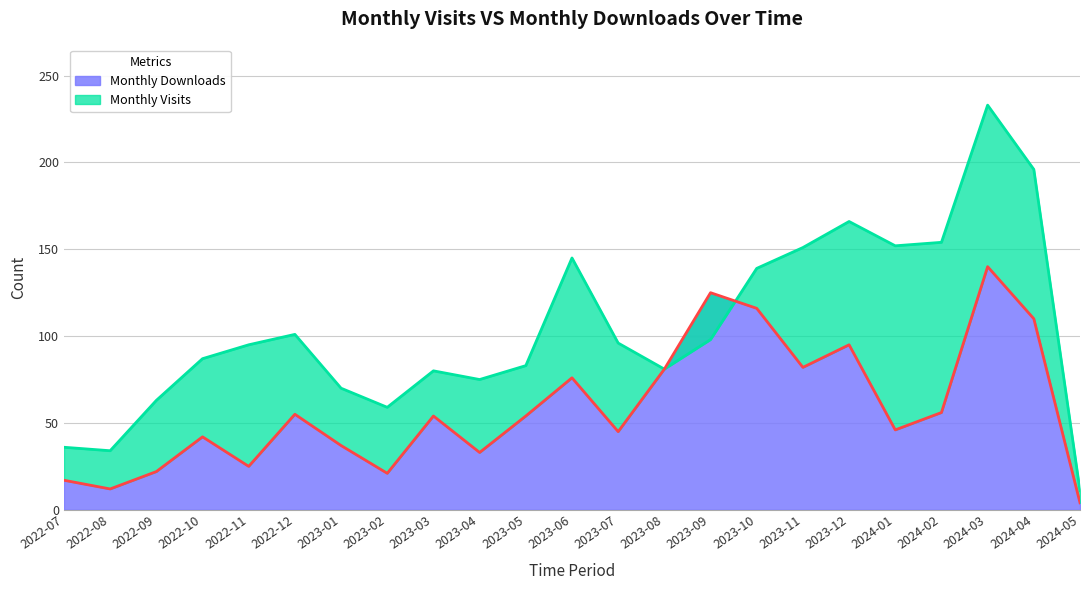

Reading left to right, extract all data points from this chart.

Monthly Downloads: 2022-07=17	2022-08=12	2022-09=22	2022-10=42	2022-11=25	2022-12=55	2023-01=37	2023-02=21	2023-03=54	2023-04=33	2023-05=54	2023-06=76	2023-07=45	2023-08=81	2023-09=125	2023-10=116	2023-11=82	2023-12=95	2024-01=46	2024-02=56	2024-03=140	2024-04=110	2024-05=4
Monthly Visits: 2022-07=36	2022-08=34	2022-09=63	2022-10=87	2022-11=95	2022-12=101	2023-01=70	2023-02=59	2023-03=80	2023-04=75	2023-05=83	2023-06=145	2023-07=96	2023-08=81	2023-09=98	2023-10=139	2023-11=151	2023-12=166	2024-01=152	2024-02=154	2024-03=233	2024-04=196	2024-05=11